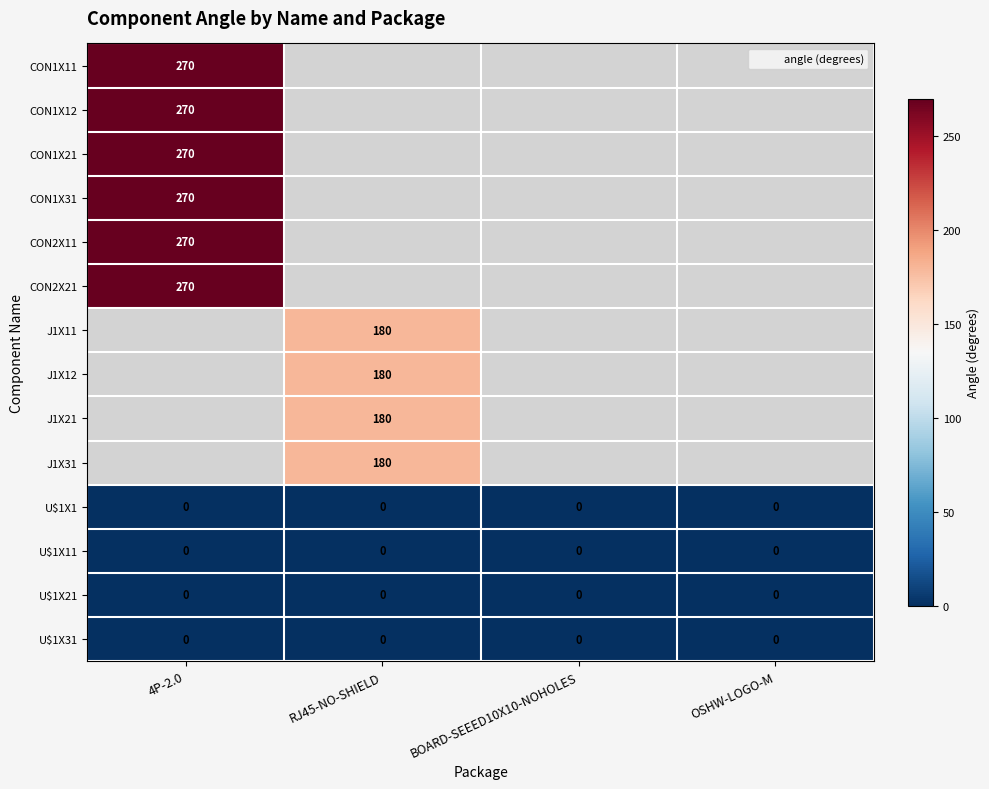

Between BOARD-SEEED10X10-NOHOLES and OSHW-LOGO-M, which series saw the biggest shift?

U$1X1